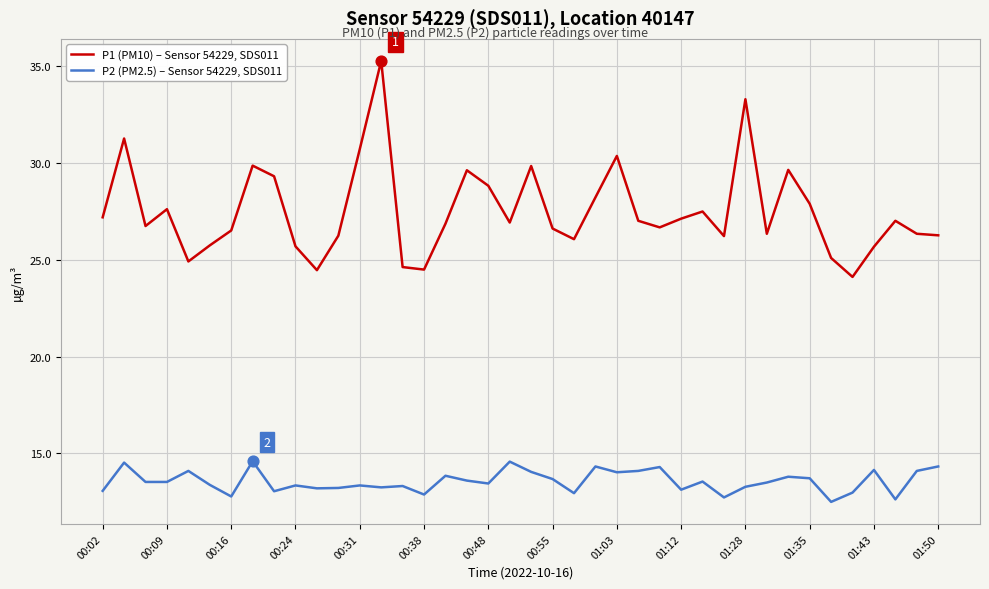

At how many categories does at least one series exceed 20?

40